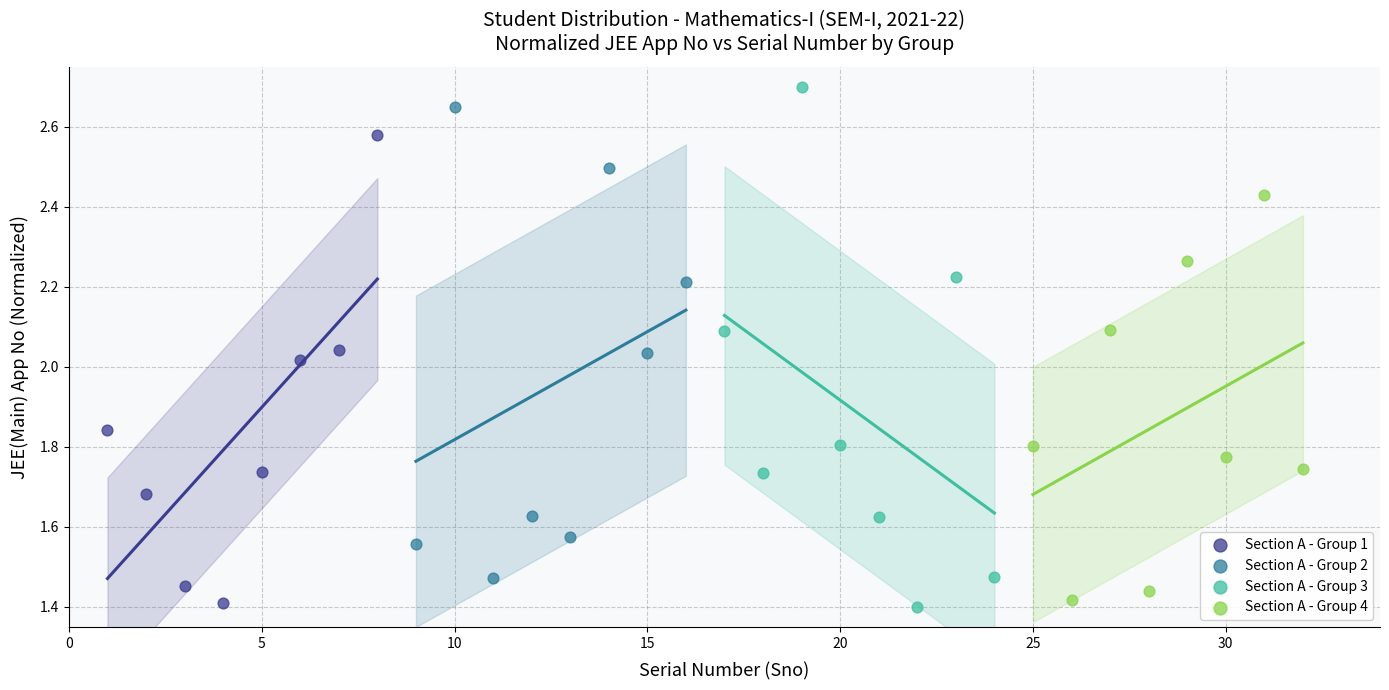

Which series contains the highest Y value?

Section A - Group 3